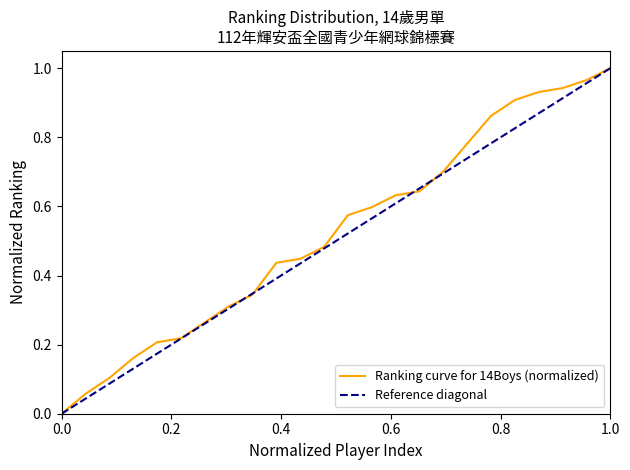

How many data points does each series have?

24